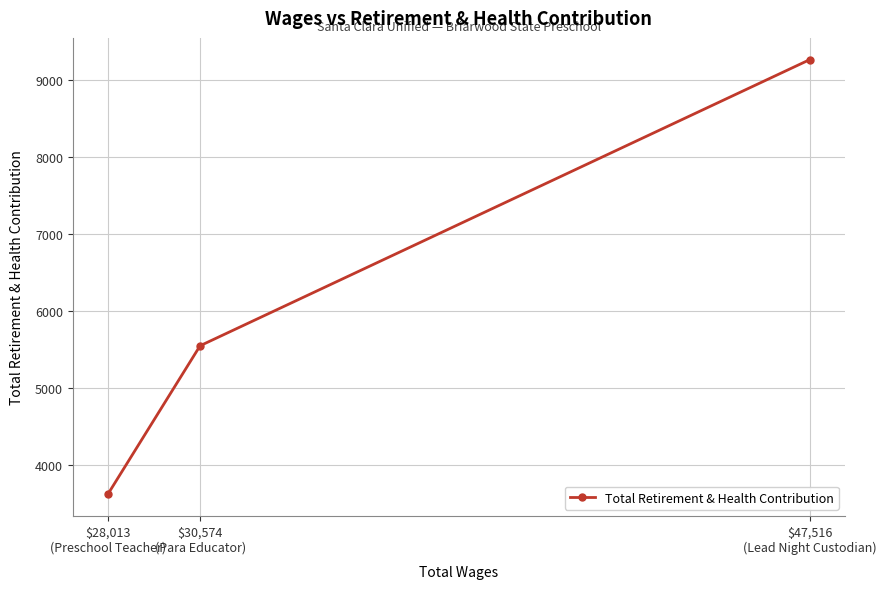

What is the change in value from $47,516
(Lead Night Custodian) to $28,013
(Preschool Teacher)?

-5649